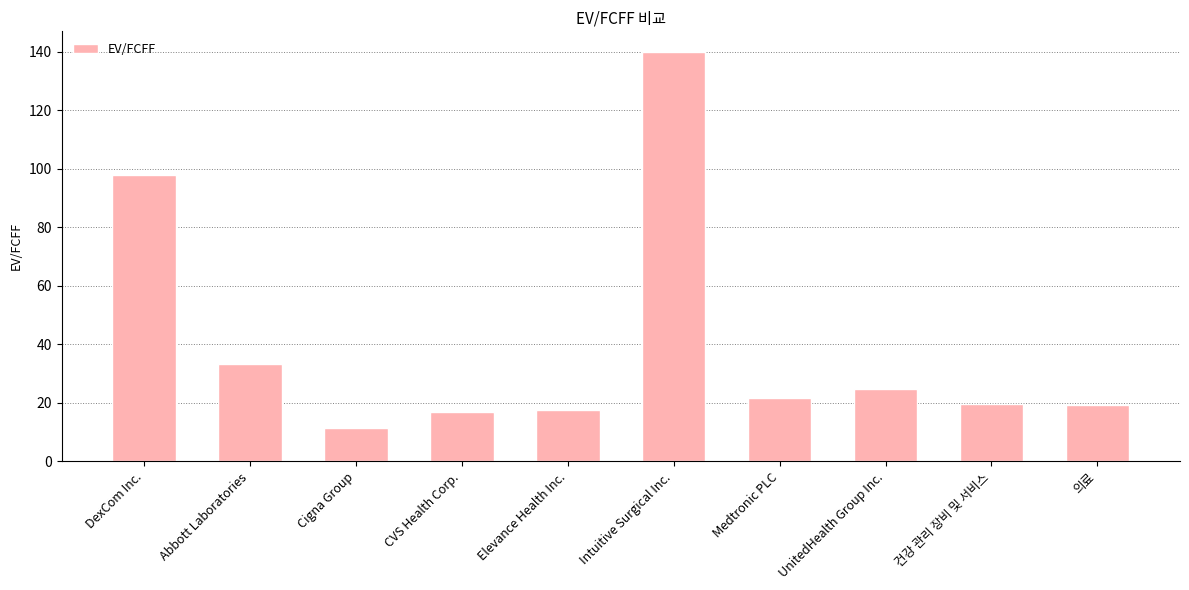

Which label corresponds to the smallest value in the chart?

Cigna Group